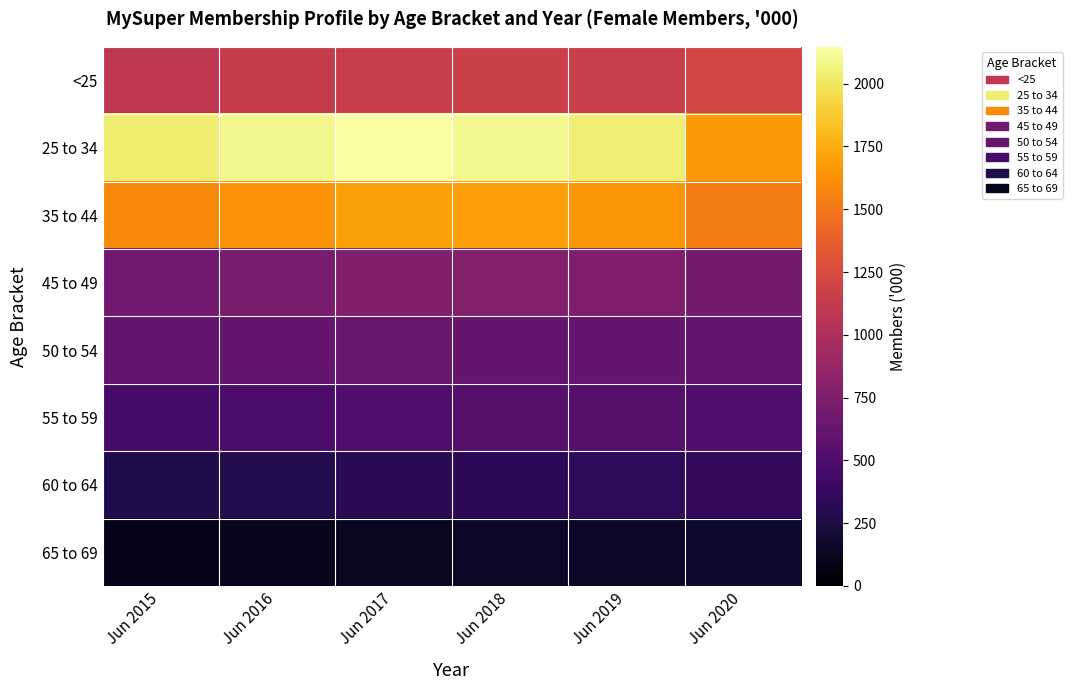

What is the total value across all series at Jun 2016?

7096